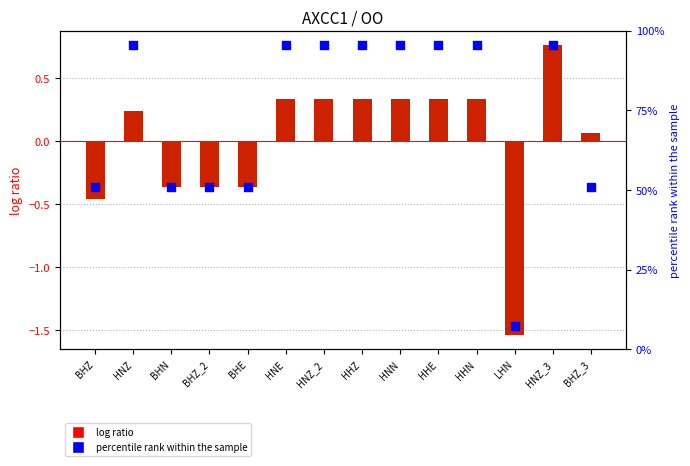

At which category is the sum across all series the highest?

HNZ_3